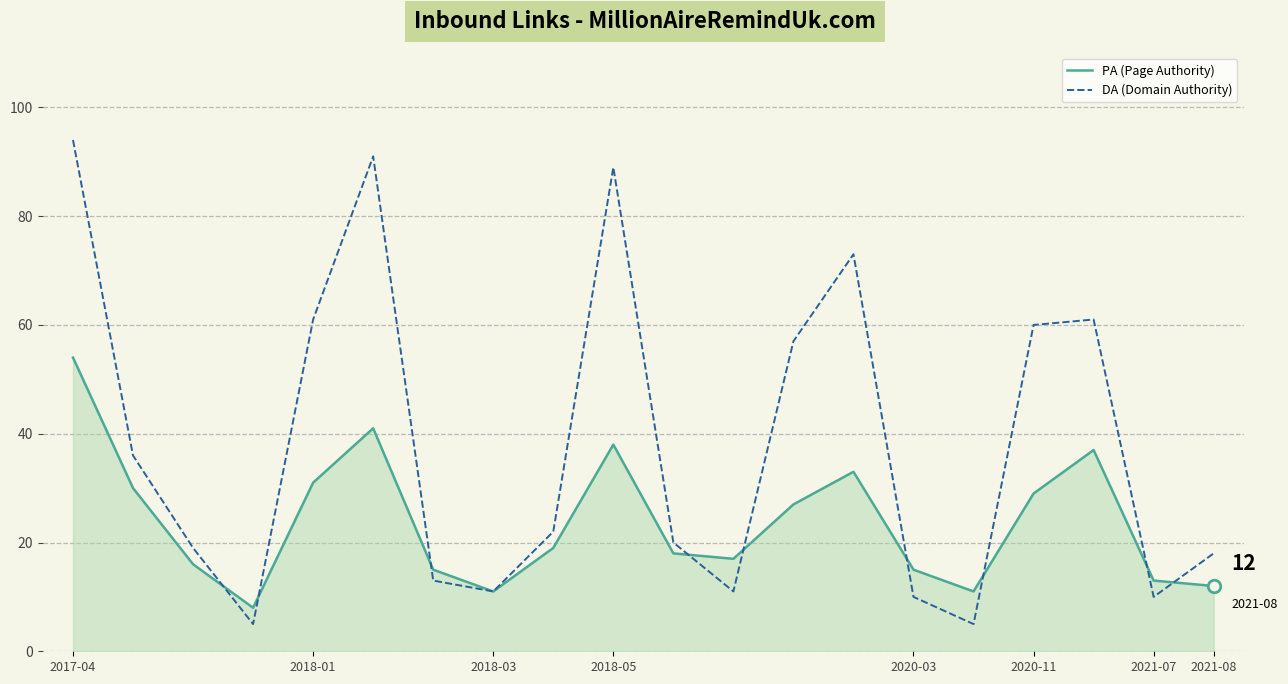

Which series has the largest total across all categories?

DA (Domain Authority)